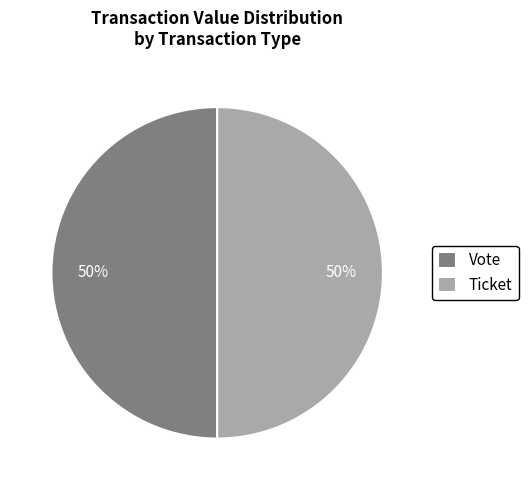

To the nearest percent, what is the combined percentage of Ticket and Vote?

100%